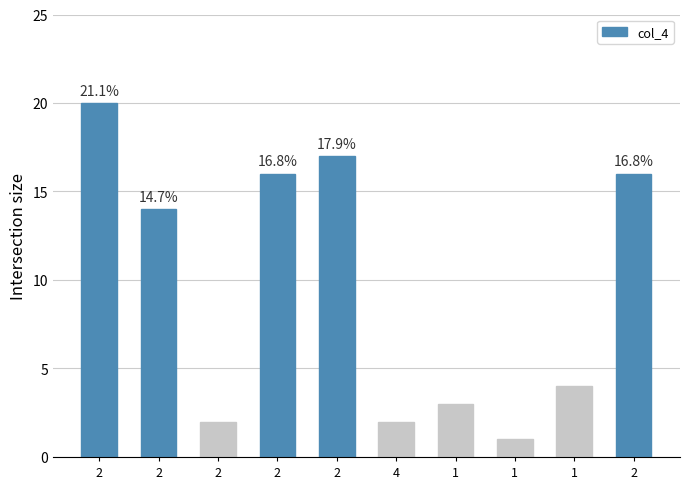

How many bars are there in total?

10